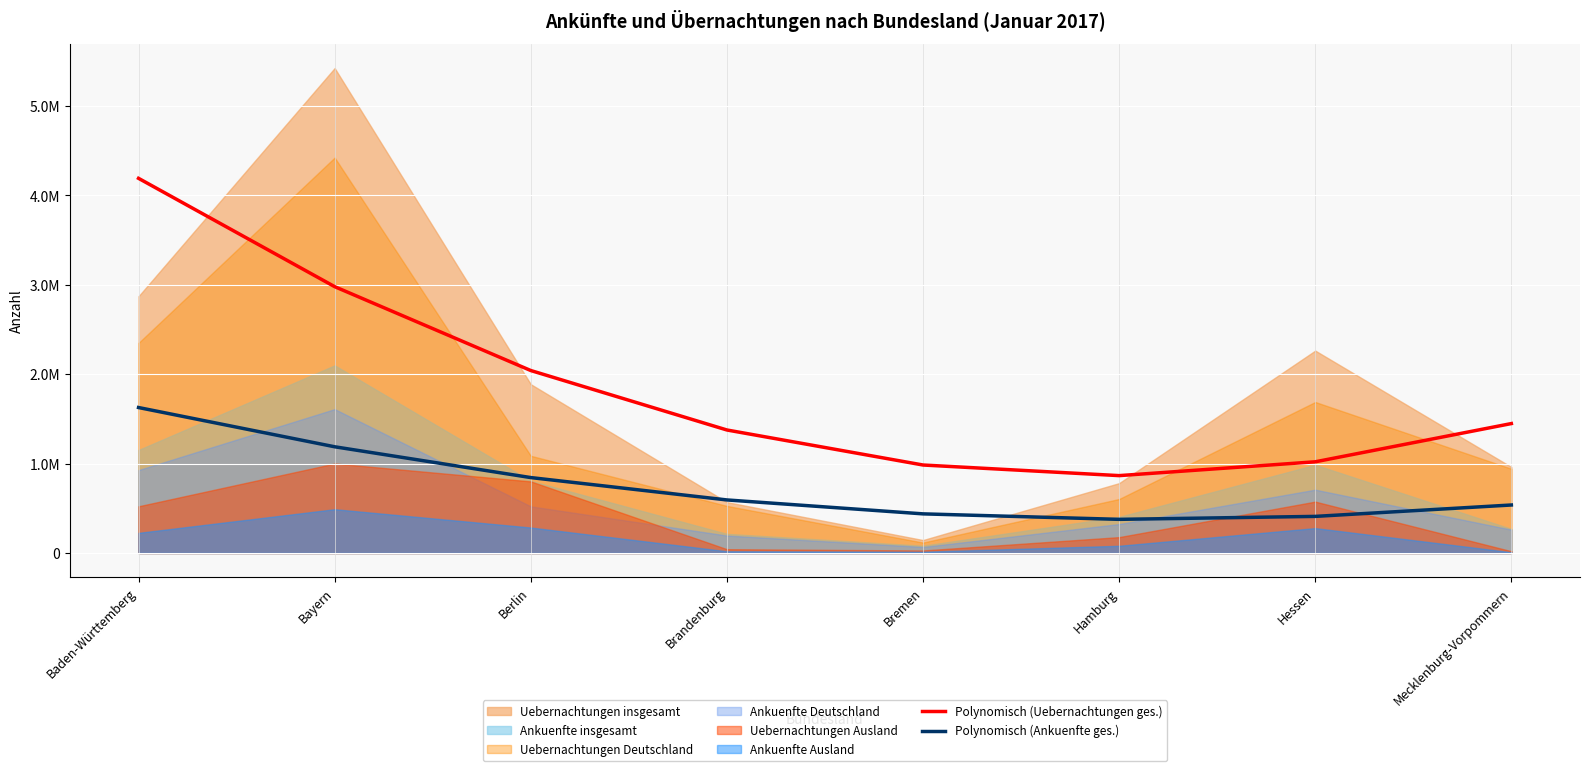

Is it true that Polynomisch (Ankuenfte ges.) equals 1428341.5 at Berlin?

False